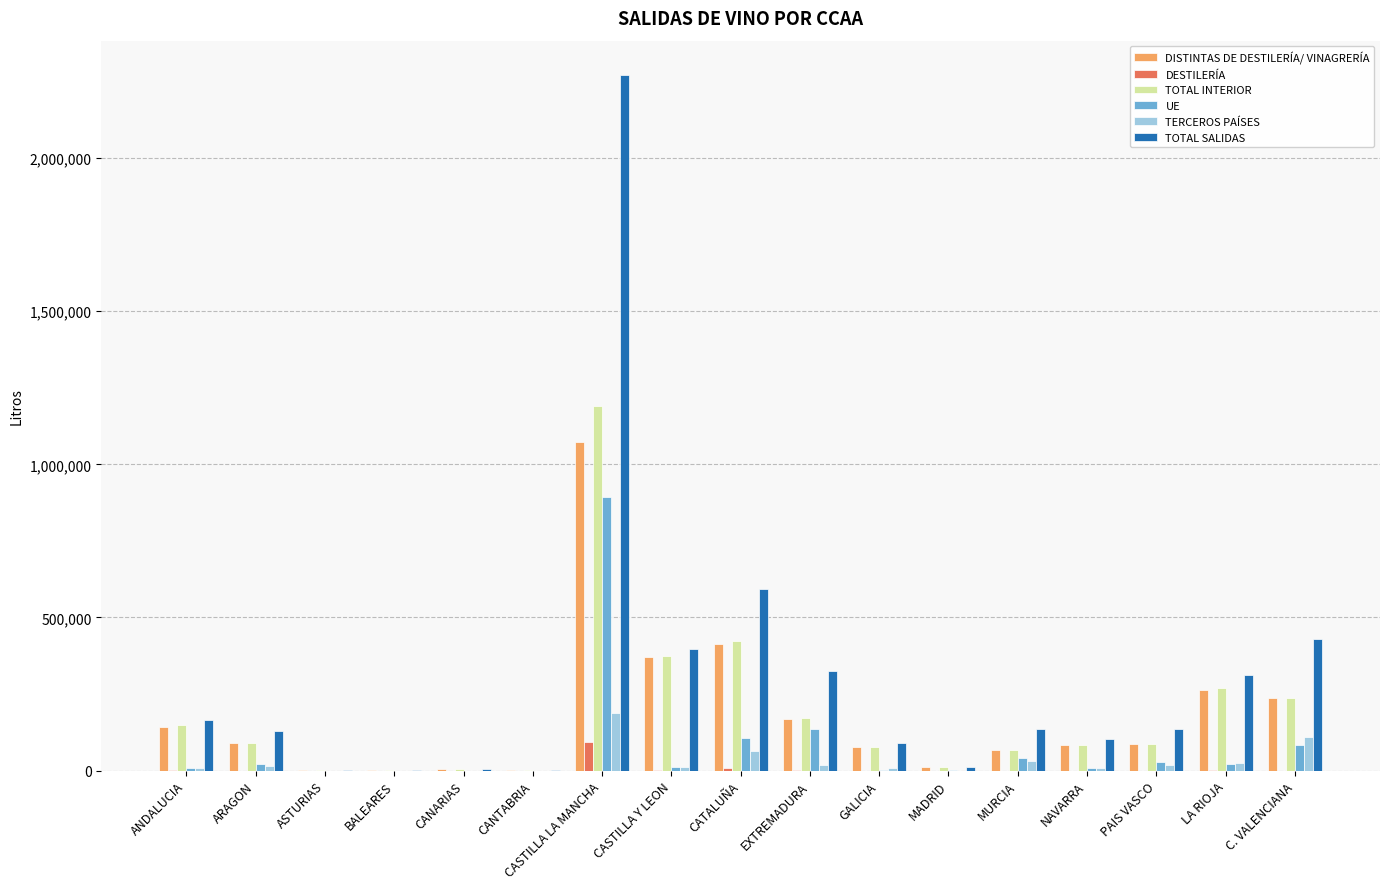

Between CANARIAS and C. VALENCIANA, which series saw the biggest shift?

TOTAL SALIDAS